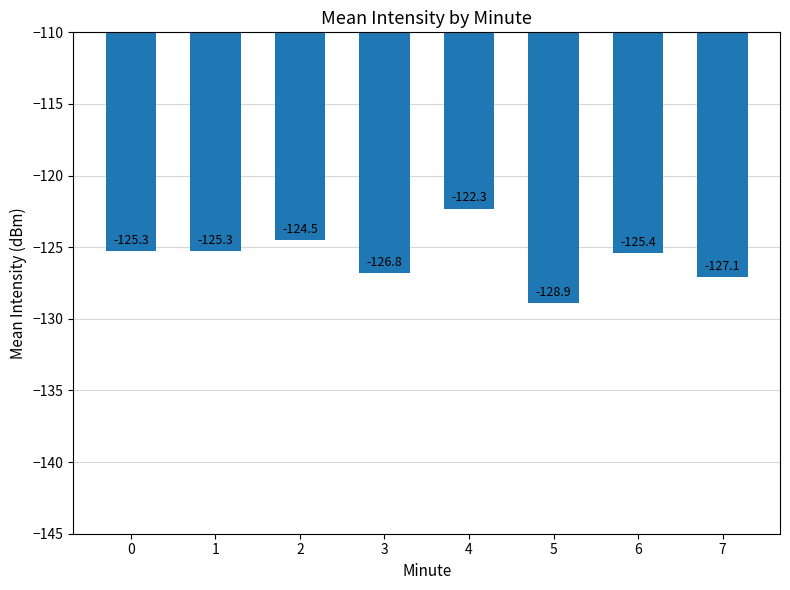

What is the maximum value shown in the chart?

-122.3